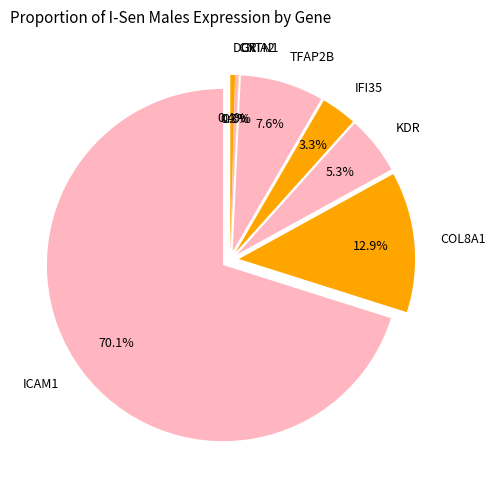

How much of the chart is everything except ICAM1?

29.9%